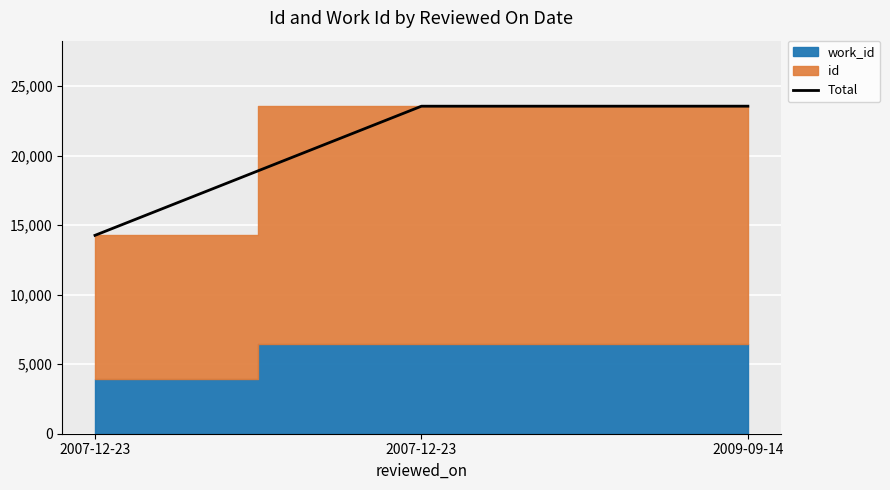

Is it true that the value at 2007-12-23 is 21689?

False